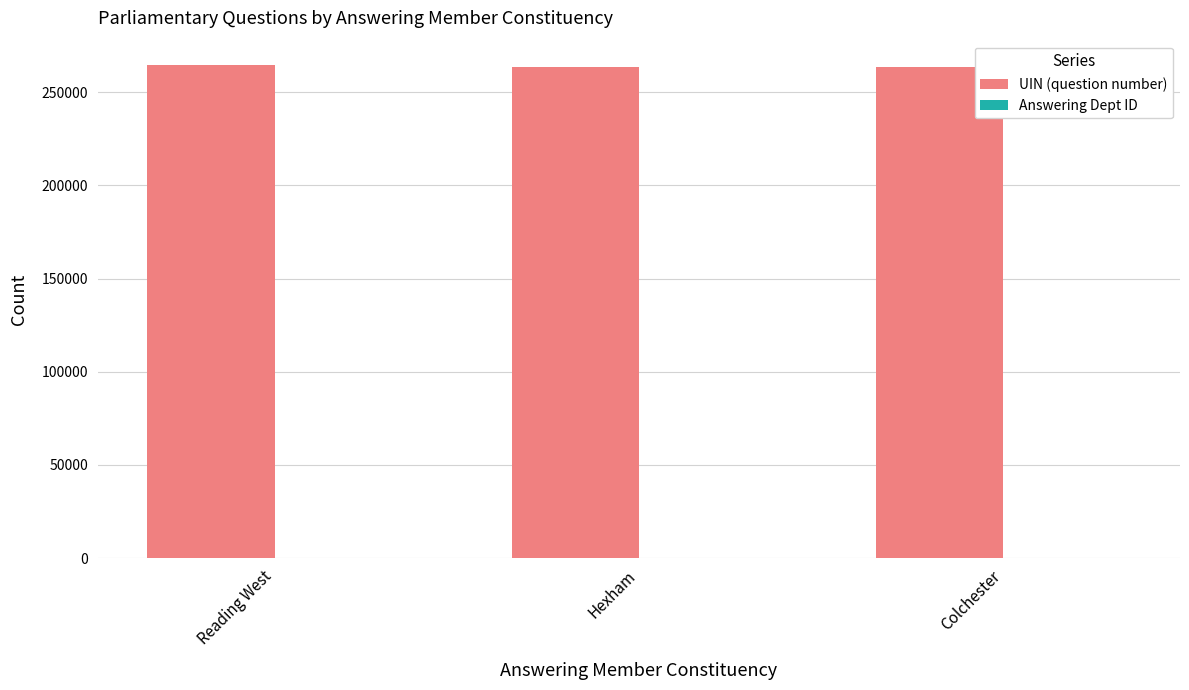

Which series has the largest total across all categories?

UIN (question number)